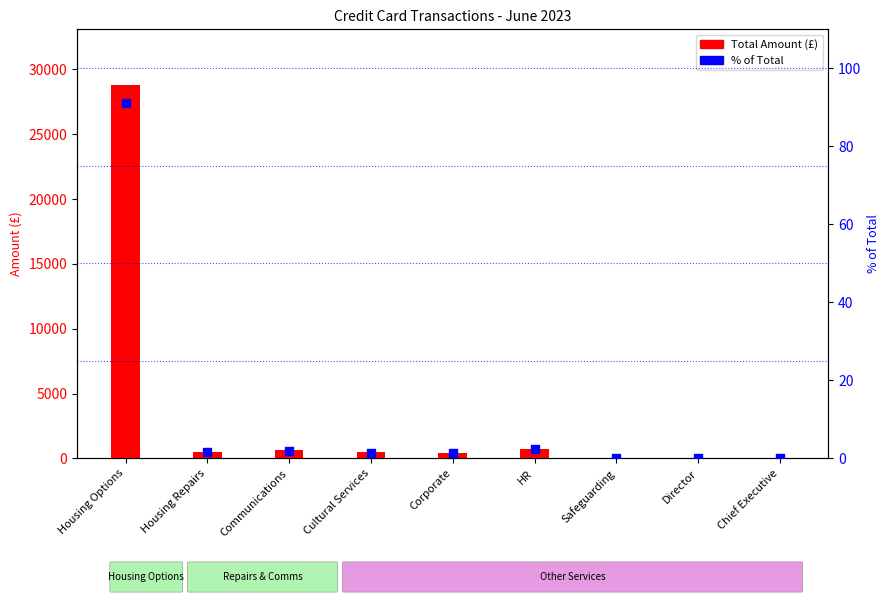

Is the value of Total Amount (£) at Corporate greater than the value of % of Total at Communications?

Yes